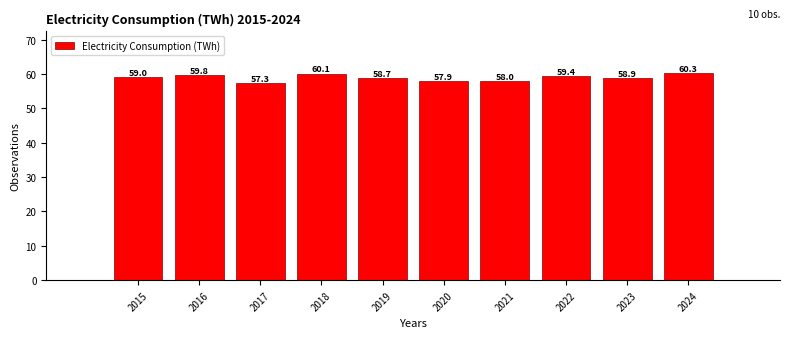

Reading left to right, transcribe all the data shown in this chart.

59.0	59.8	57.3	60.1	58.7	57.9	58.0	59.4	58.9	60.3